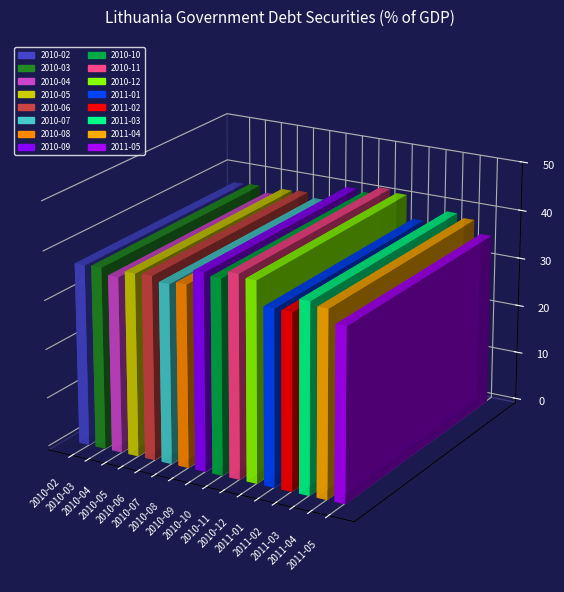

Which category has the highest value across all series?

2010-11